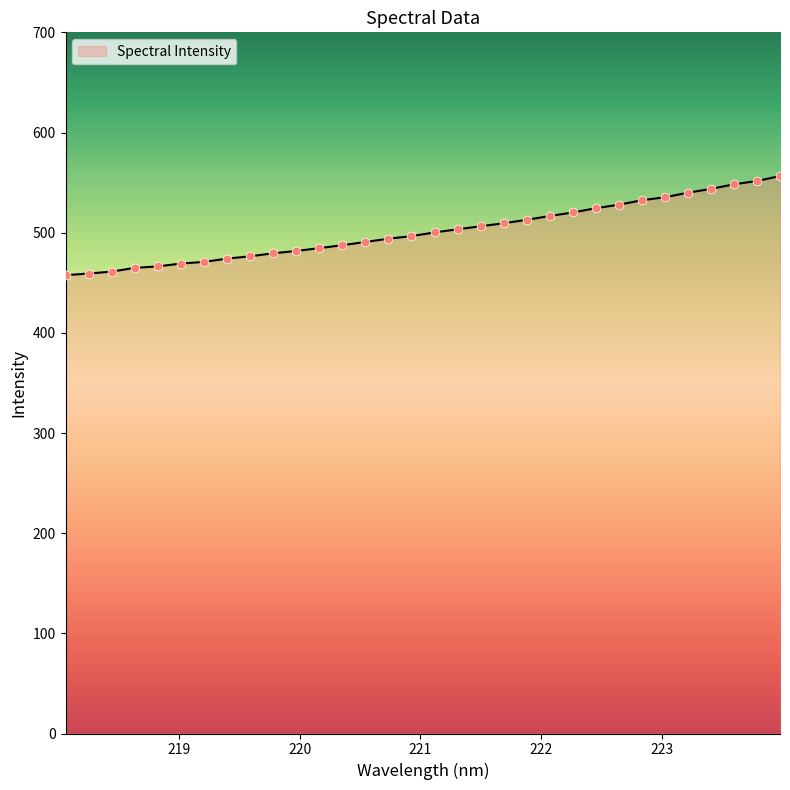

What is the greatest value displayed?

556.5